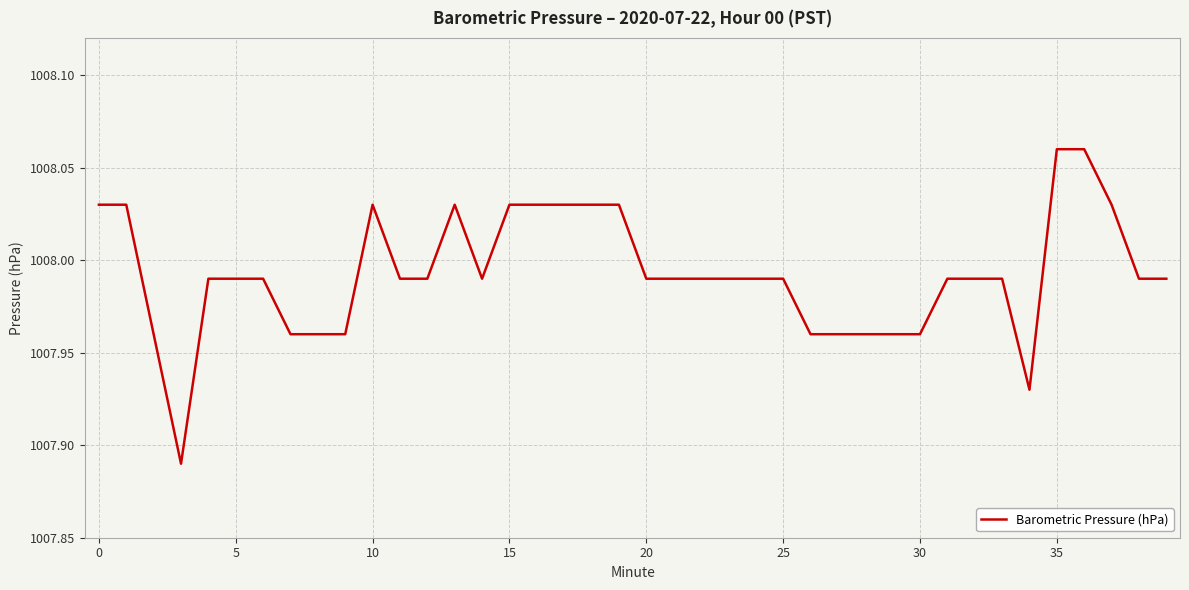

Reading left to right, transcribe all the data shown in this chart.

1008.0	1008.0	1008.0	1007.9	1008.0	1008.0	1008.0	1008.0	1008.0	1008.0	1008.0	1008.0	1008.0	1008.0	1008.0	1008.0	1008.0	1008.0	1008.0	1008.0	1008.0	1008.0	1008.0	1008.0	1008.0	1008.0	1008.0	1008.0	1008.0	1008.0	1008.0	1008.0	1008.0	1008.0	1007.9	1008.1	1008.1	1008.0	1008.0	1008.0